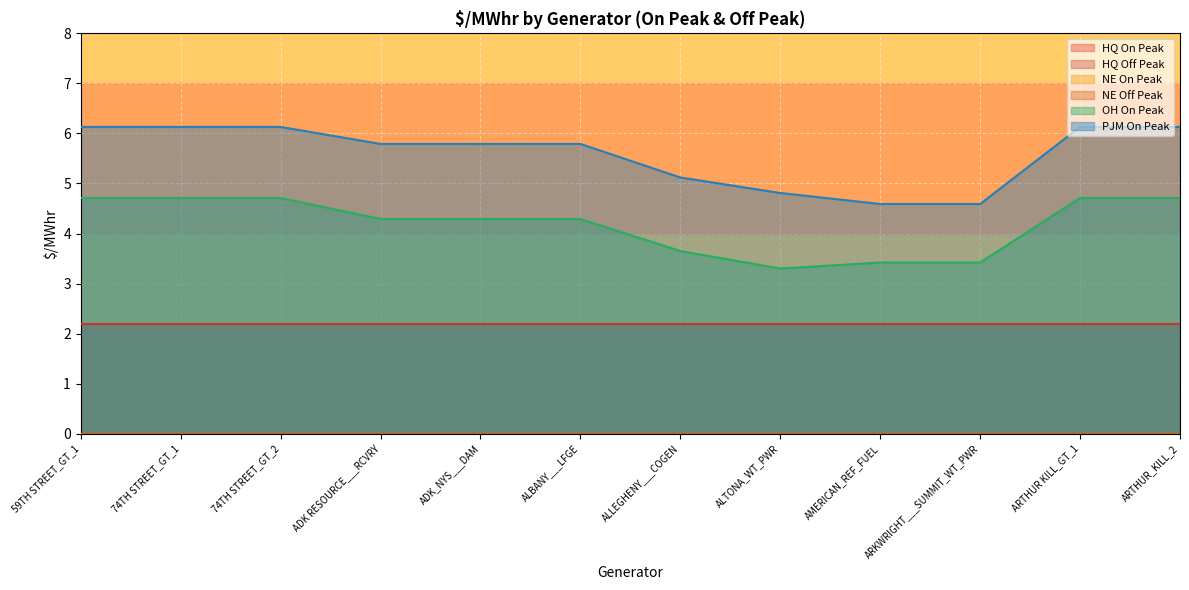

What is the sum of all HQ Off Peak values?

26.3